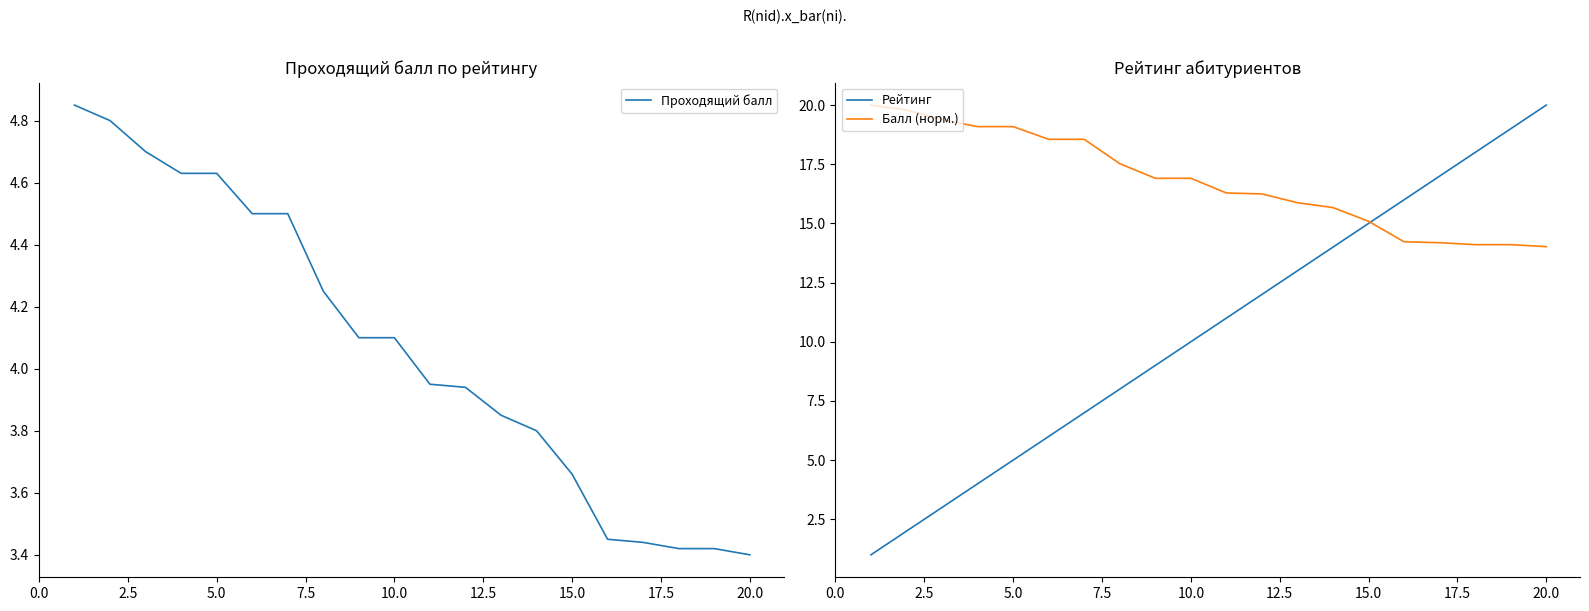

Which series has the widest spread of values?

Рейтинг